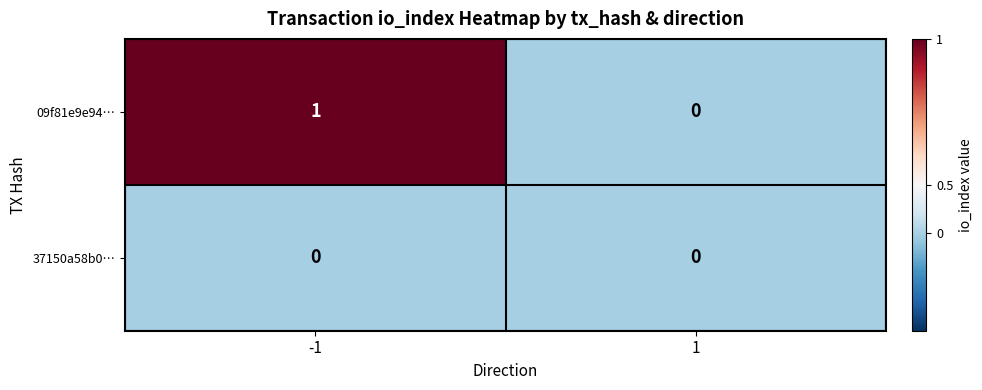

Reading right to left, transcribe all the data shown in this chart.

09f81e9e94…: 0	1
37150a58b0…: 0	0